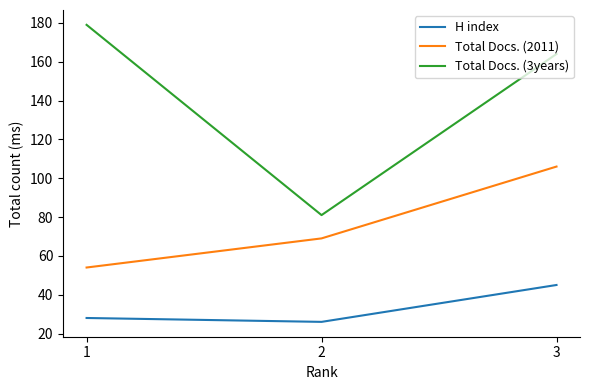

What is the difference between the maximum and minimum values in the H index series?

19